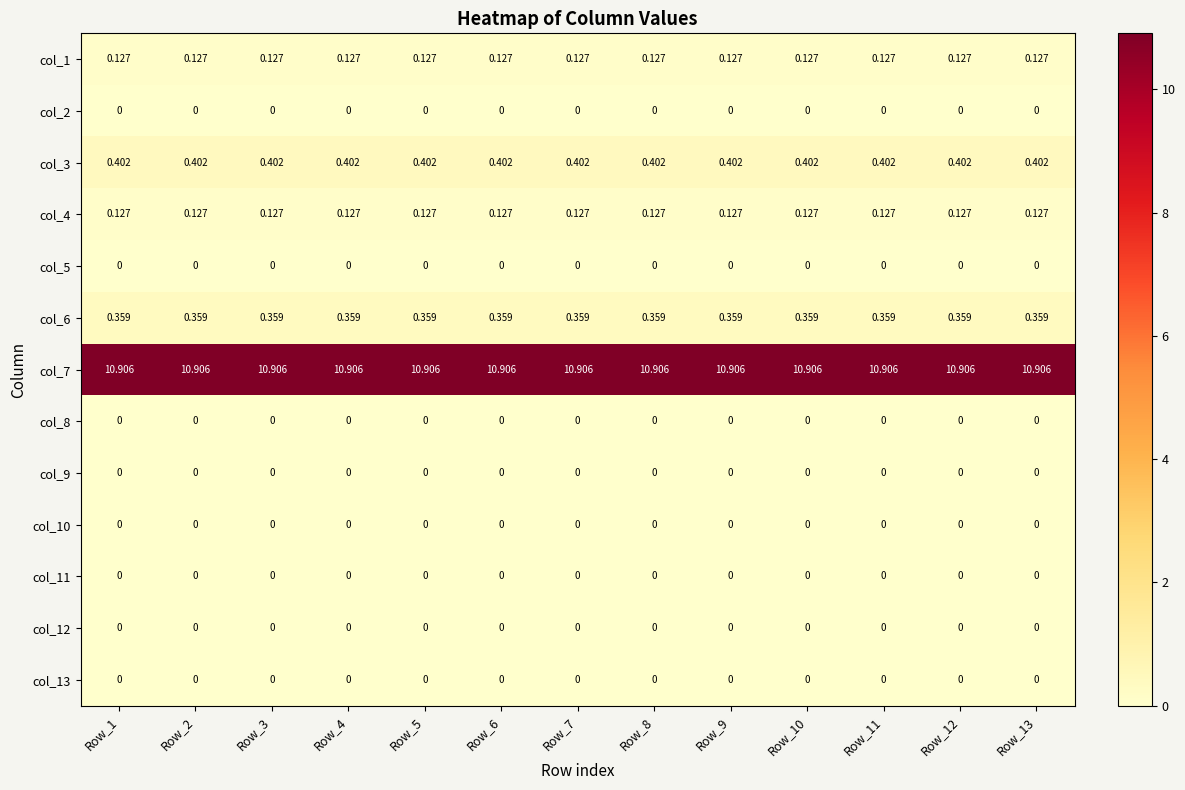

What is the difference between the highest and lowest values at Row_3?

10.9